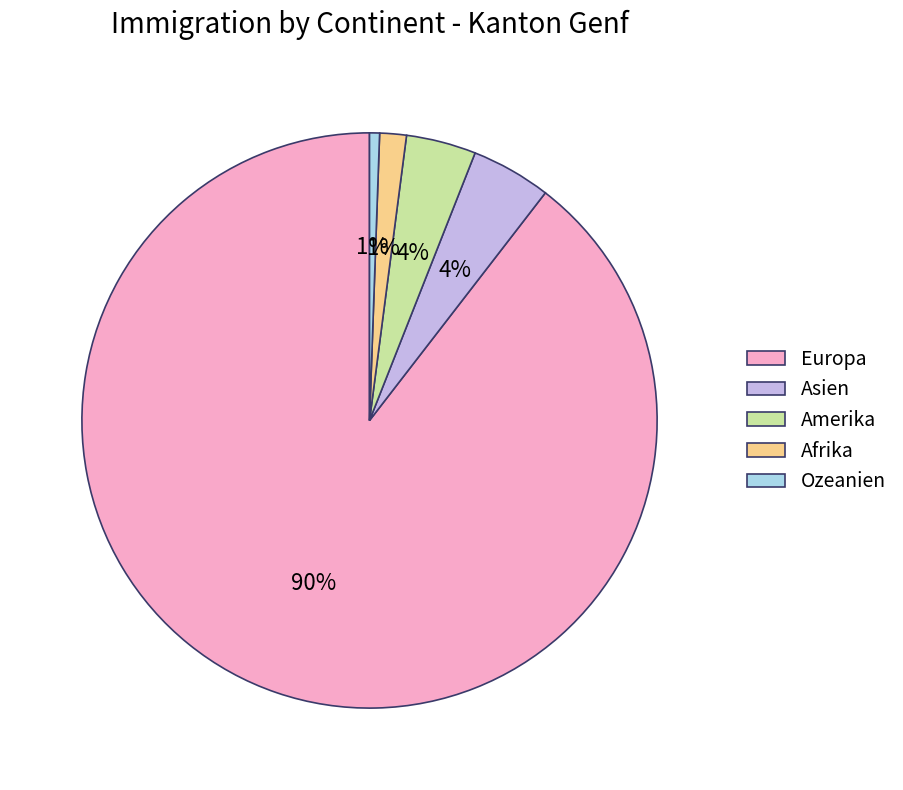

How many slices are in this pie chart?

5